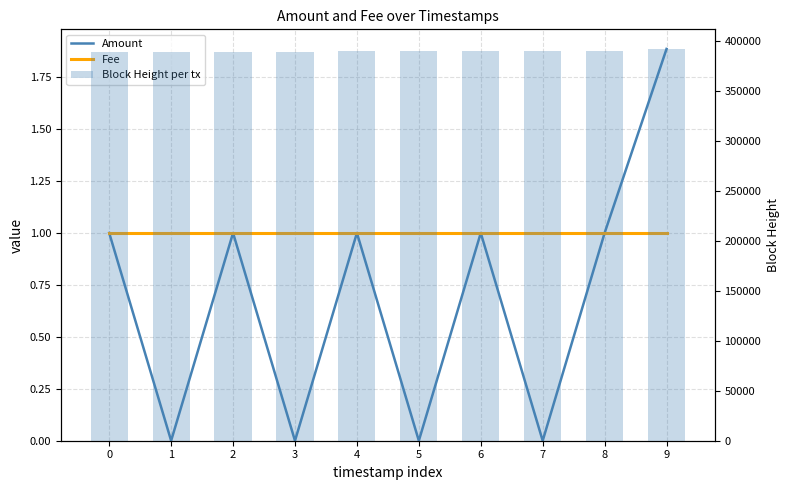

Which series has the widest spread of values?

Block Height per tx